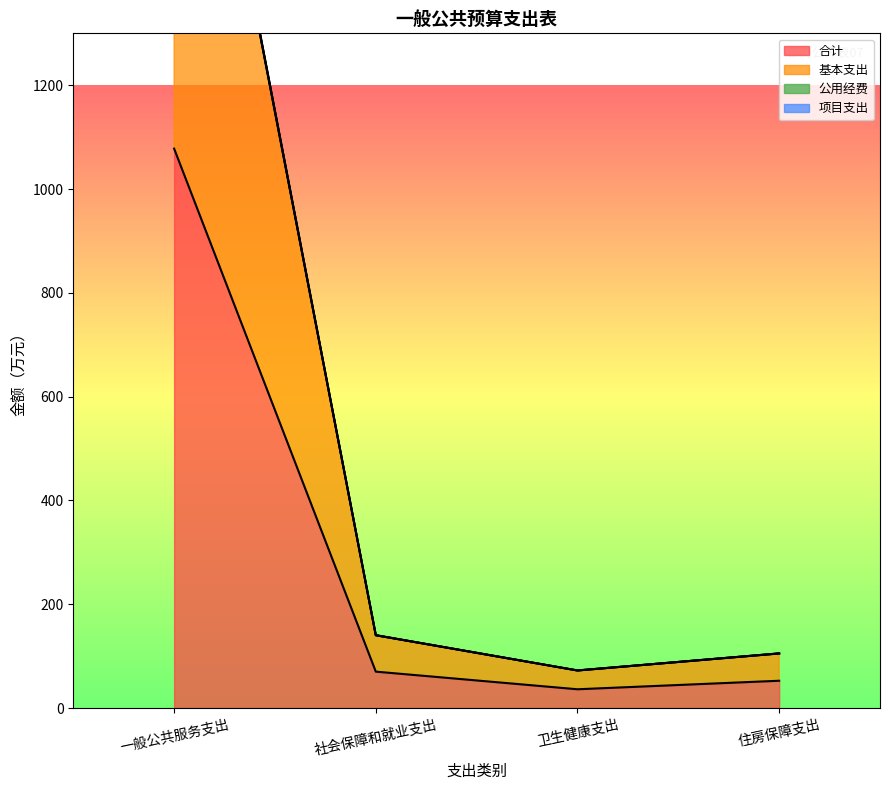

What is the spread (max minus min) of values at 社会保障和就业支出?

70.2